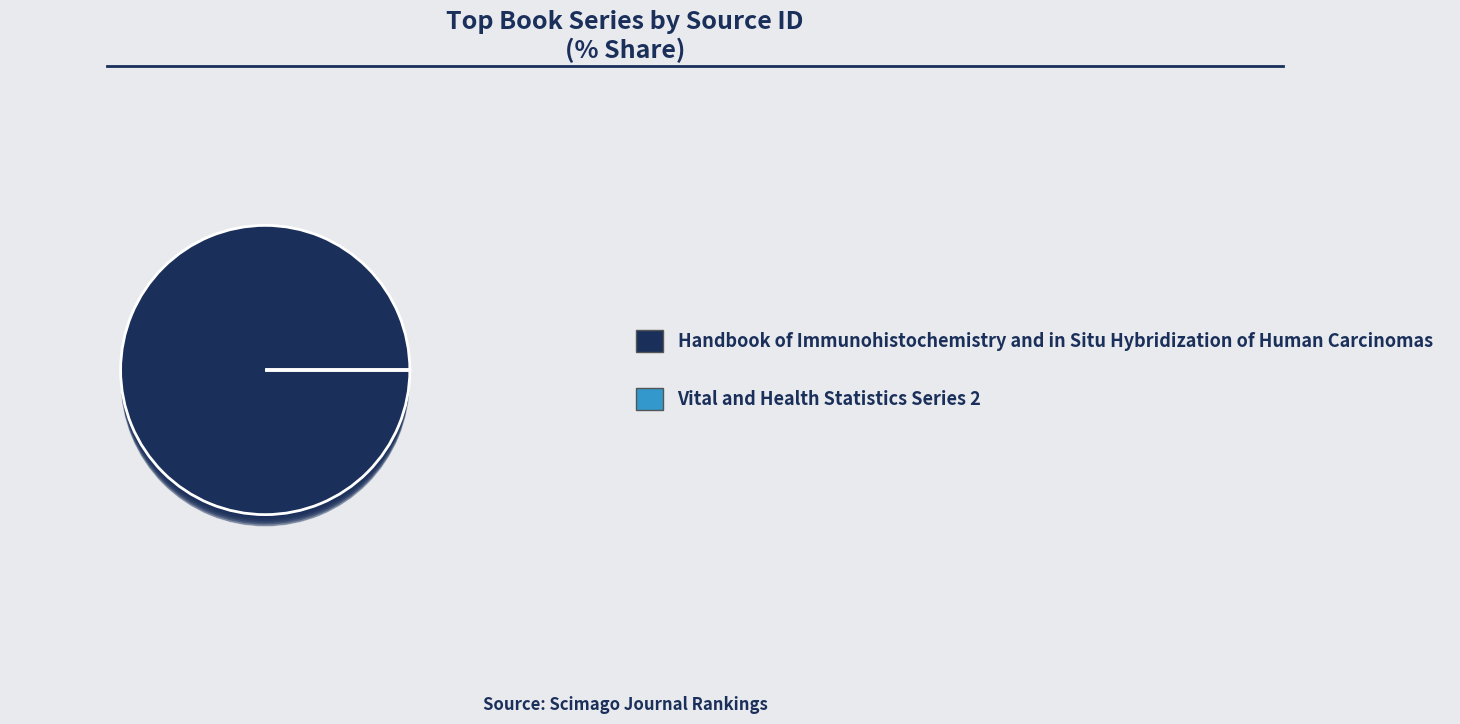

Combined, do Vital and Health Statistics Series 2 and Handbook of Immunohistochemistry and in Situ Hybridization of Human Carcinomas account for over 50%?

Yes